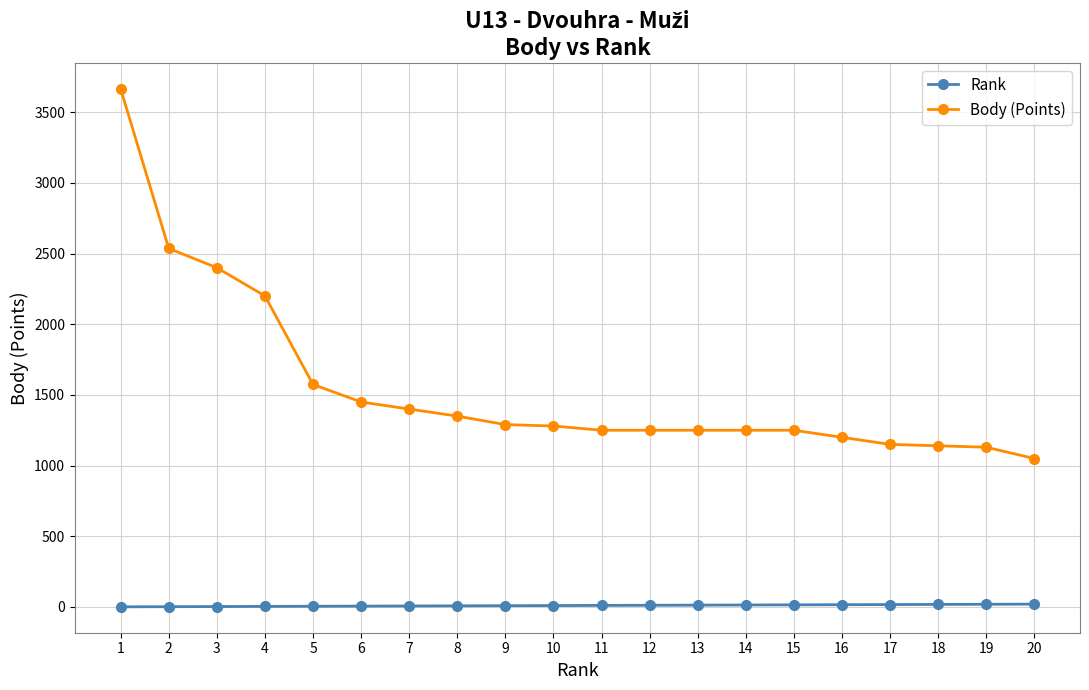

The value of Body (Points) at 16 is 1200. True or false?

True